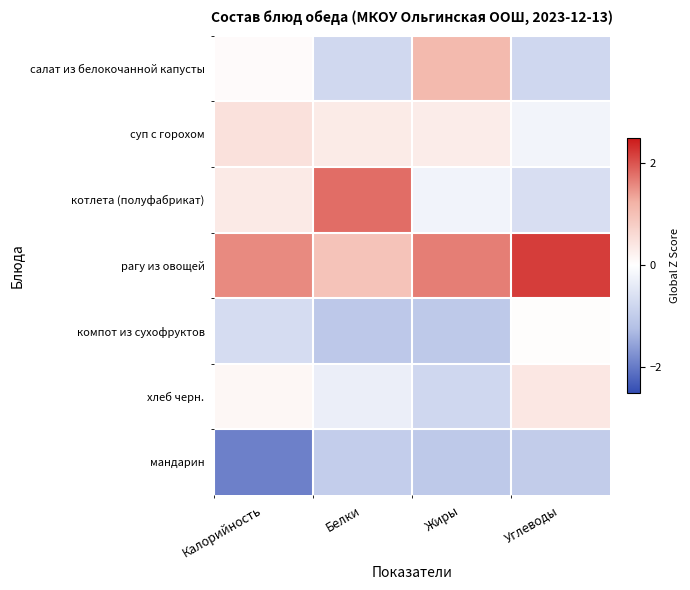

Count the number of categories in the chart.

4